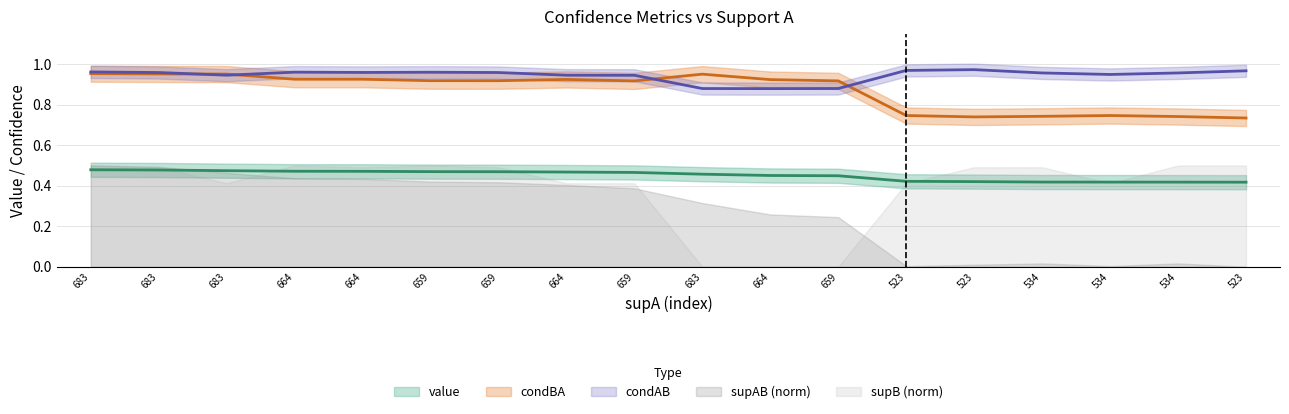

What is the total value across all series at 683?

2.4